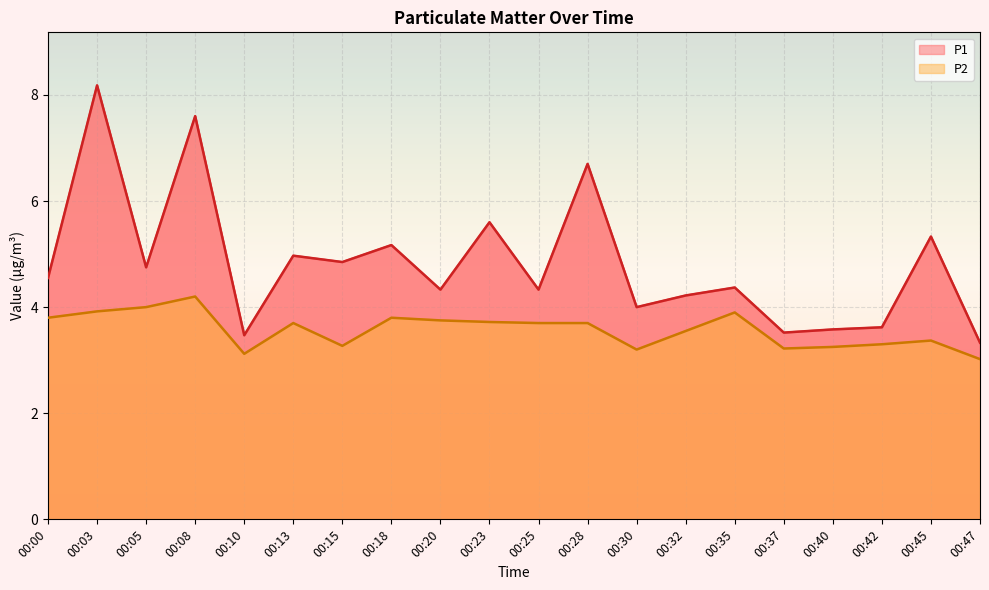

What is the difference between the second highest and minimum values in the P1 series?

4.3